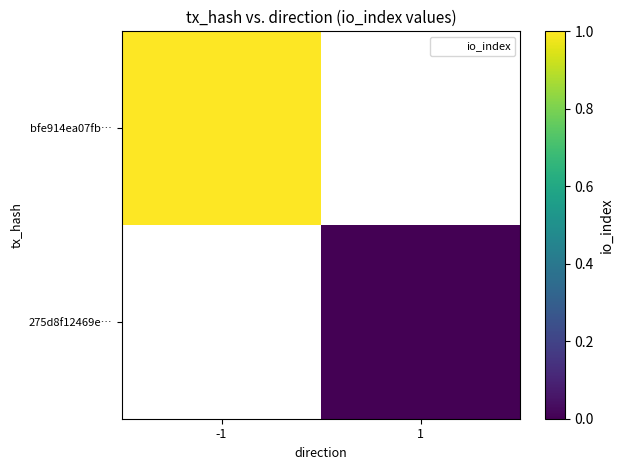

Which series has the largest range (max minus min)?

bfe914ea07fb…